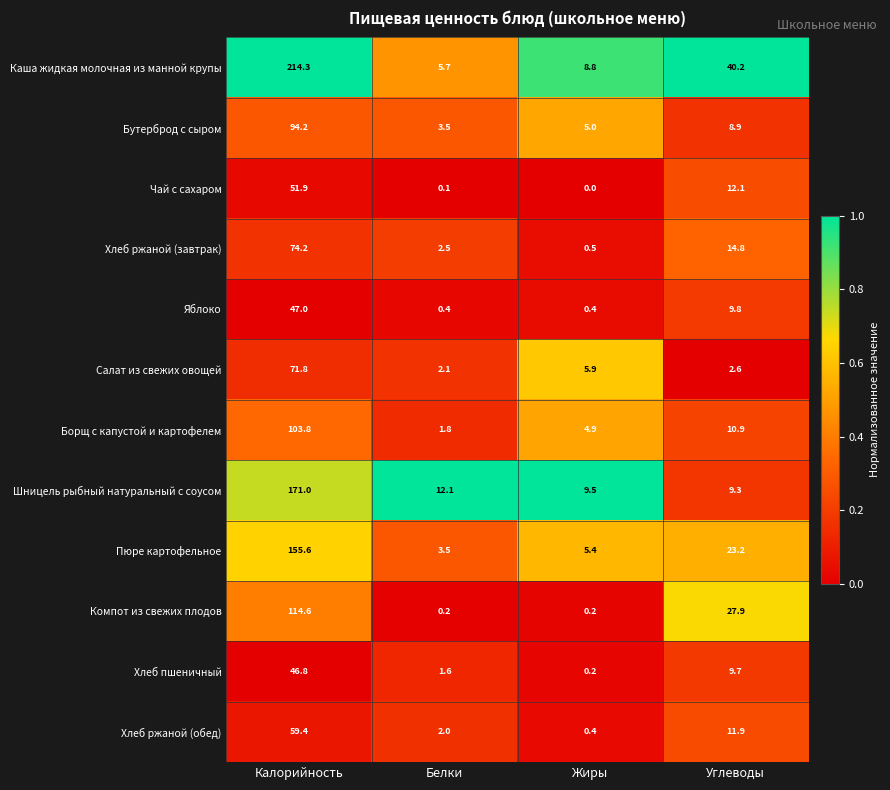

Which series has the largest total across all categories?

Каша жидкая молочная из манной крупы